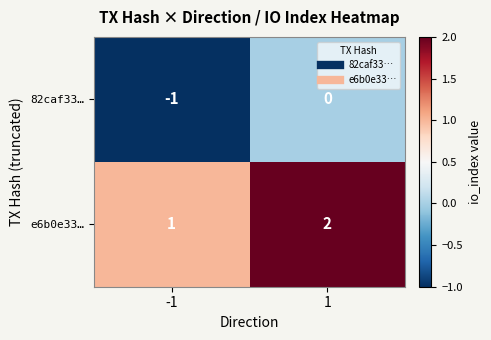

List the series in order of their overall mean, lowest first.

82caf33…, e6b0e33…